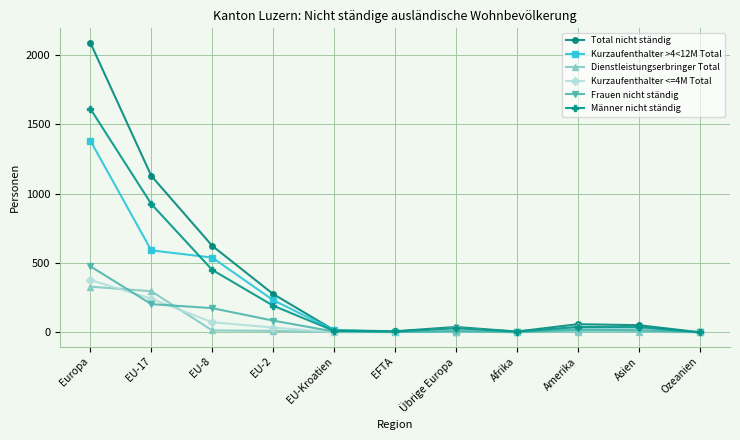

What is the approximate value of Männer nicht ständig at EU-2, to the nearest 100?

200